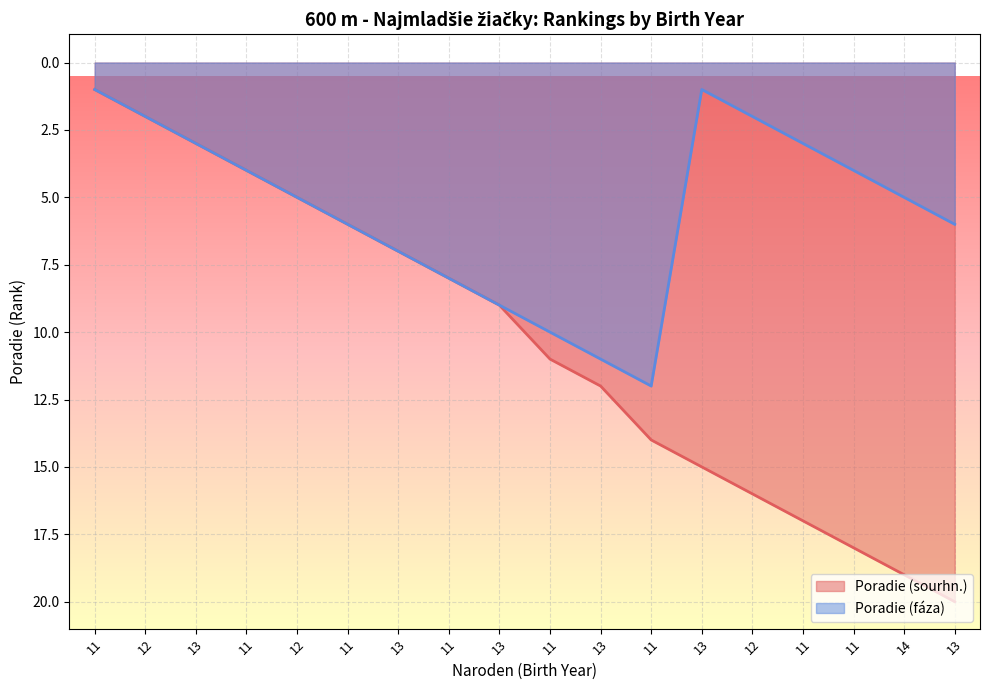

What is the highest value of the Poradie (faza) series?

12